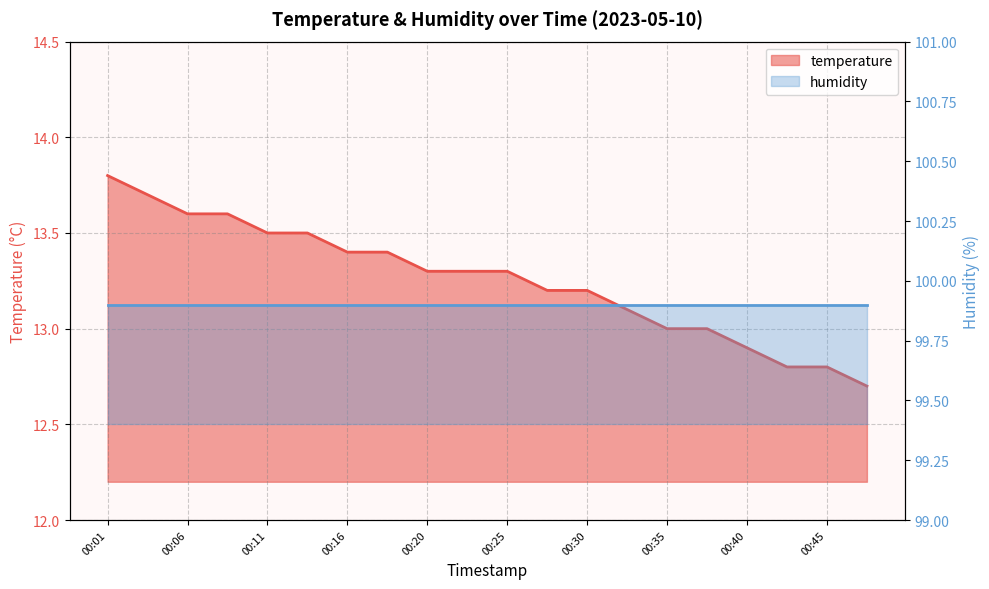

Is it true that the value at 00:08 is 24.4?

False